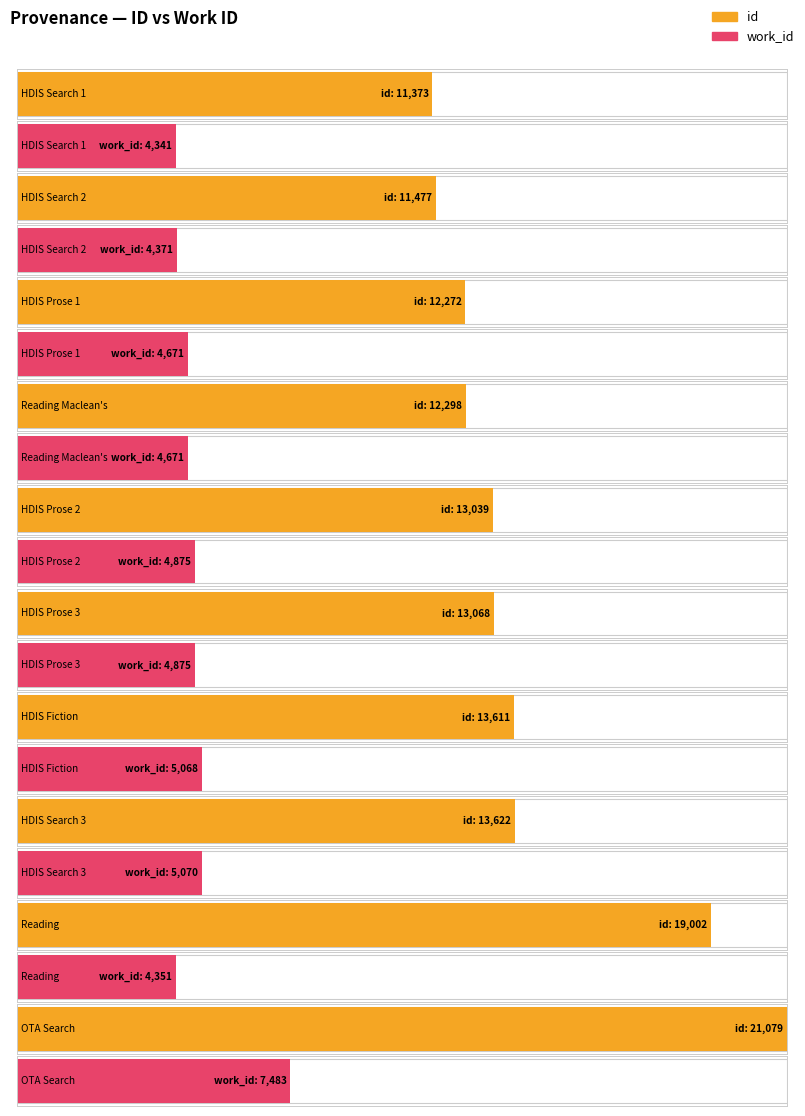

What is the sum of all work_id values?

49776